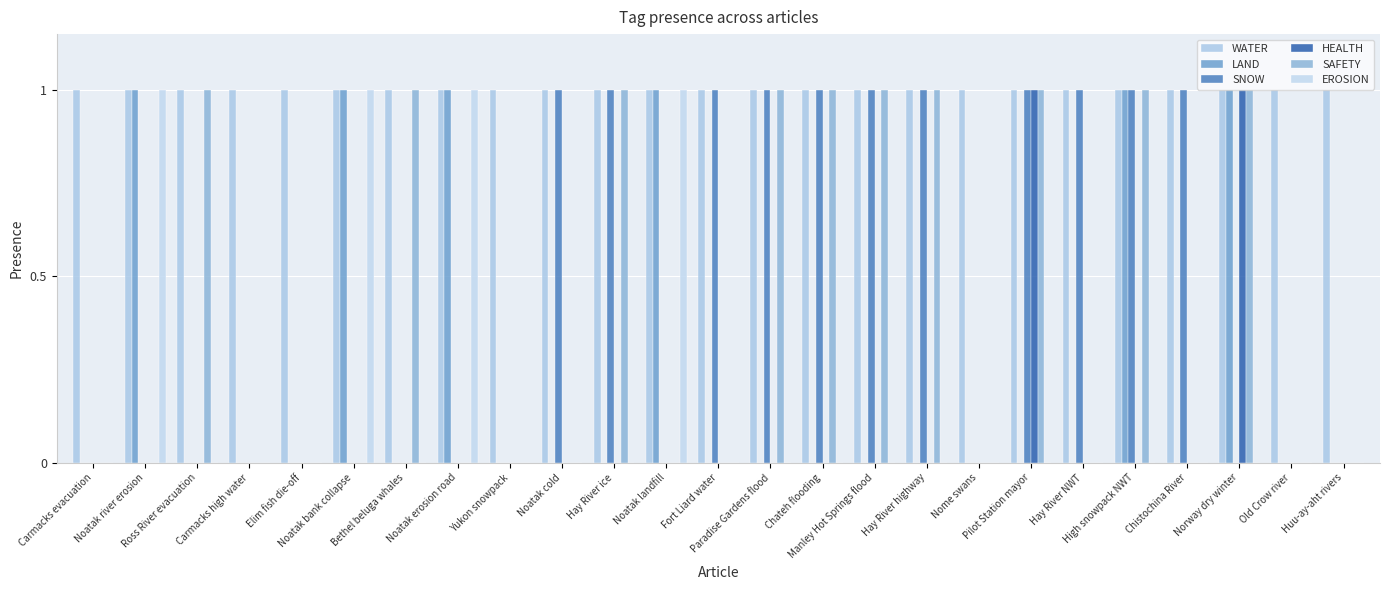

Count the number of data series in this chart.

6